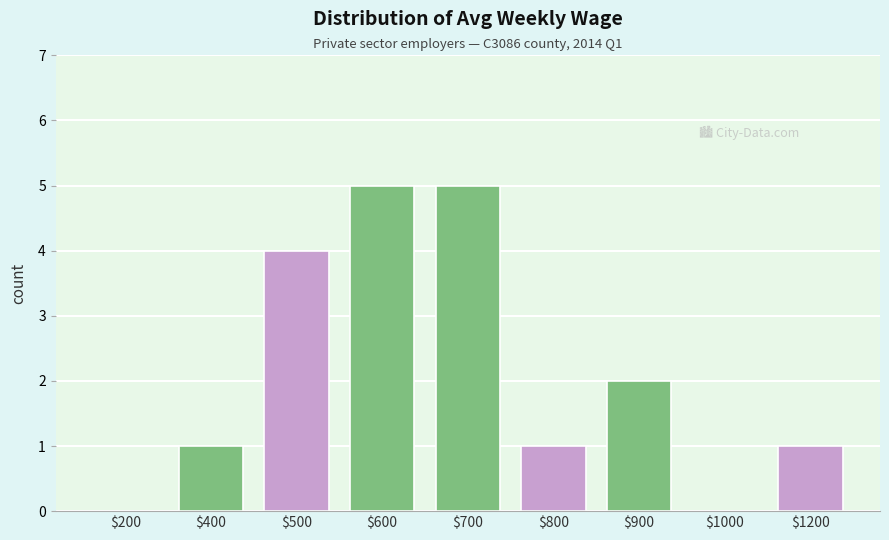

What is the greatest value displayed?

5